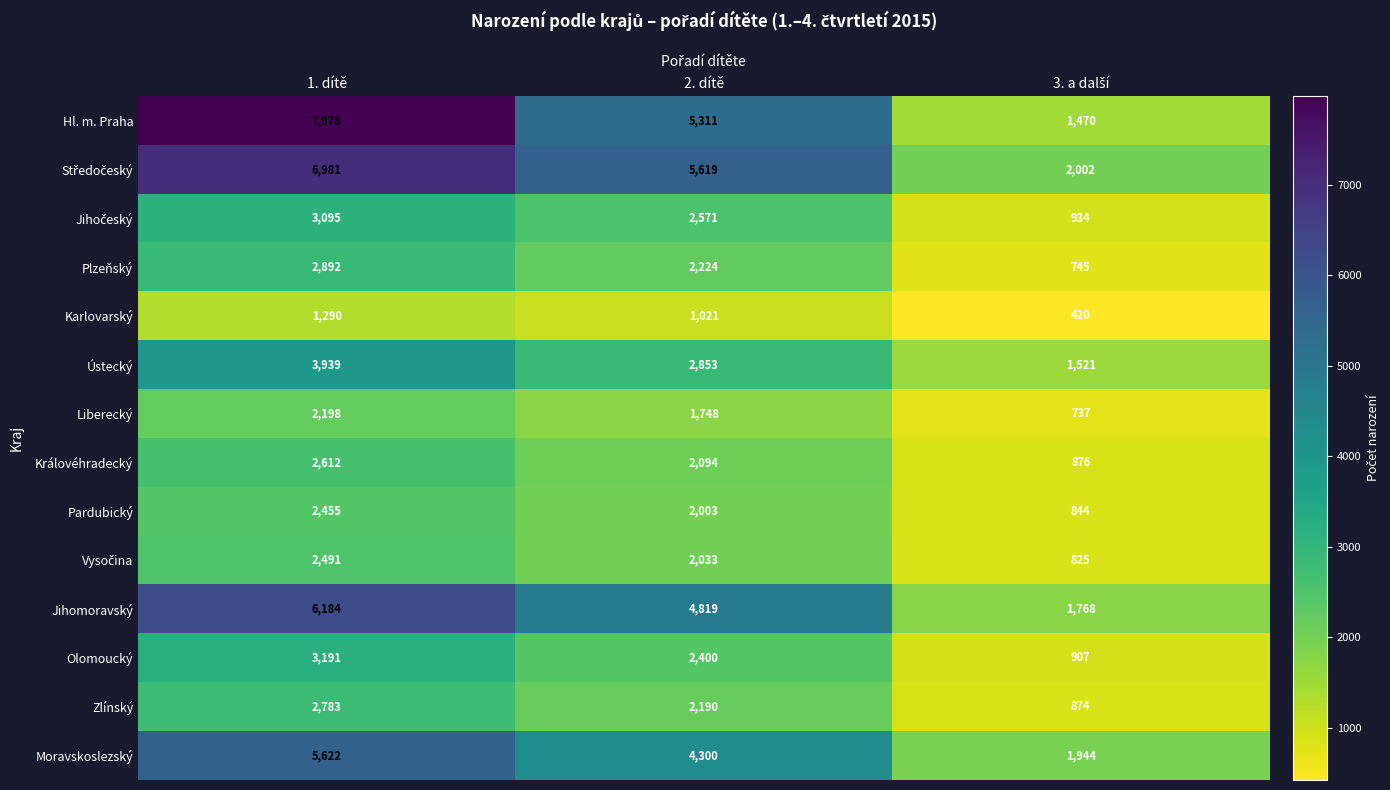

At which label does Olomoucký reach its peak?

1. dítě